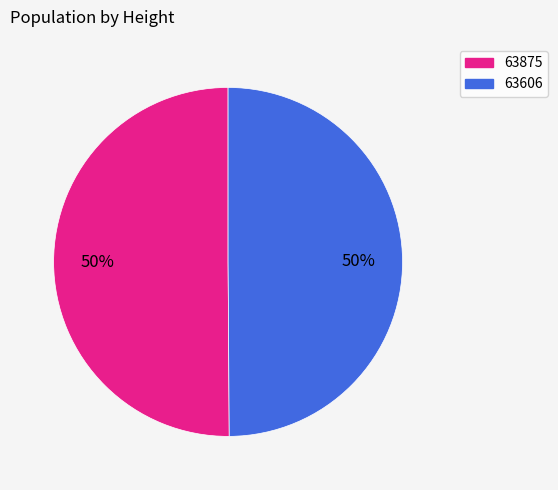

What is the ratio of the value at 63606 to the value at 63875?

1.0